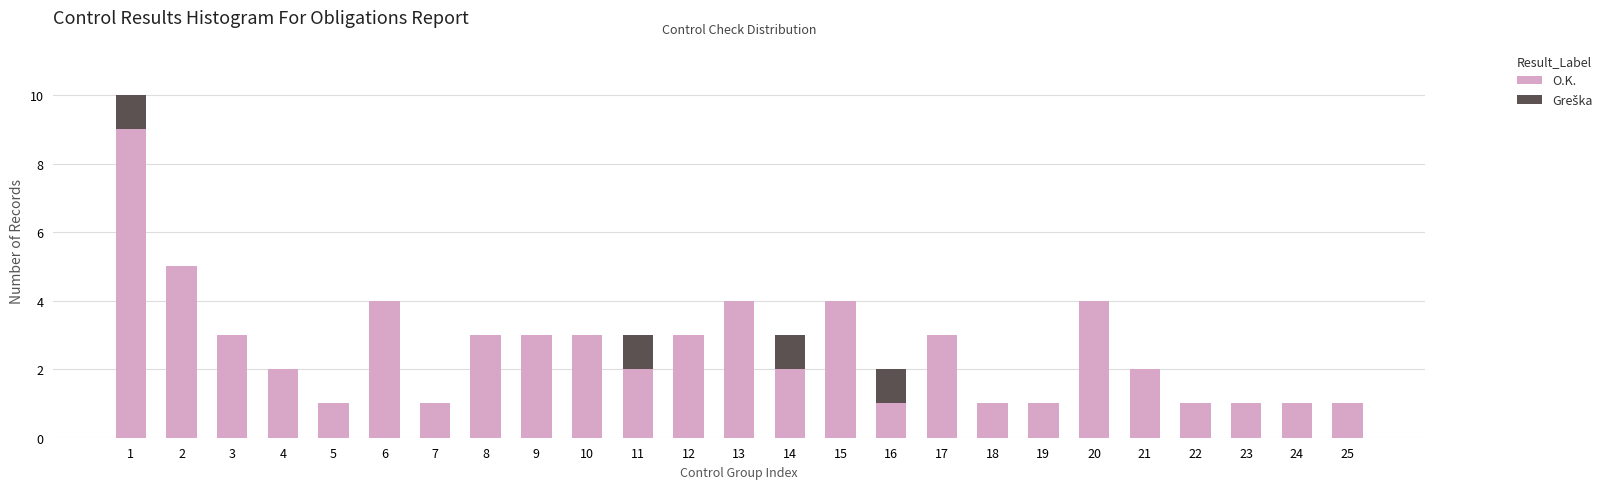

What is the highest value of the O.K. series?

9